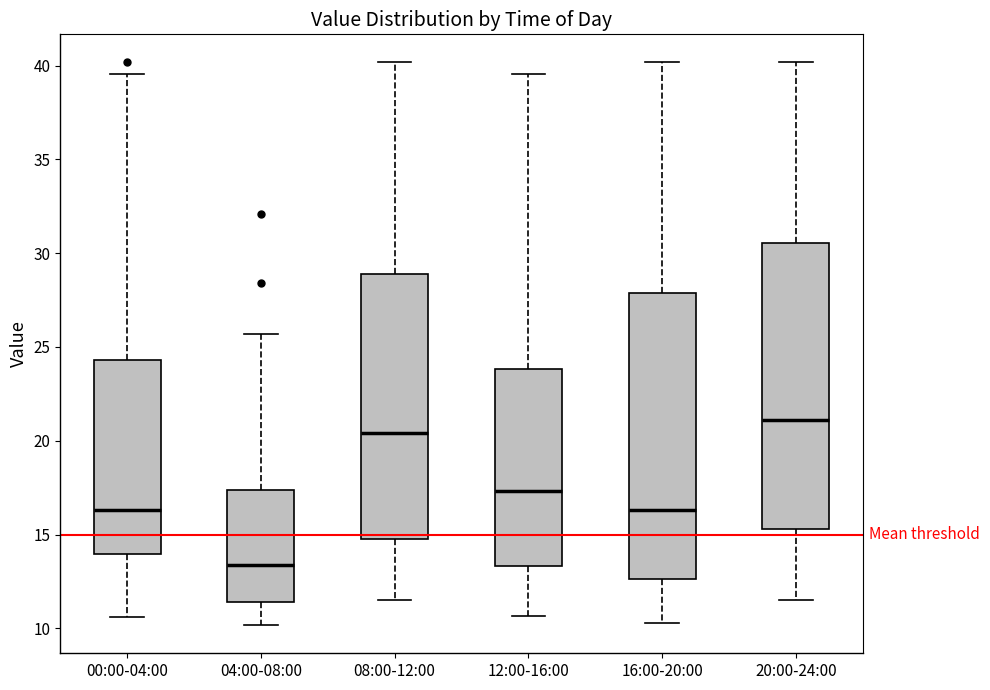

Reading left to right, transcribe this box plot: for each box, give where its median line is, the range the box spans, and where its two whiskers end, as read against the y-axis. The values are not printed on the chart, so give them approximately, as read against the axis.

00:00-04:00: median 16.5, box 14.0 to 24.5, whiskers 10.5 to 39.5
04:00-08:00: median 13.5, box 11.5 to 17.5, whiskers 10.0 to 25.5
08:00-12:00: median 20.5, box 15.0 to 29.0, whiskers 11.5 to 40.0
12:00-16:00: median 17.5, box 13.5 to 24.0, whiskers 10.5 to 39.5
16:00-20:00: median 16.5, box 12.5 to 28.0, whiskers 10.5 to 40.0
20:00-24:00: median 21.0, box 15.5 to 30.5, whiskers 11.5 to 40.0